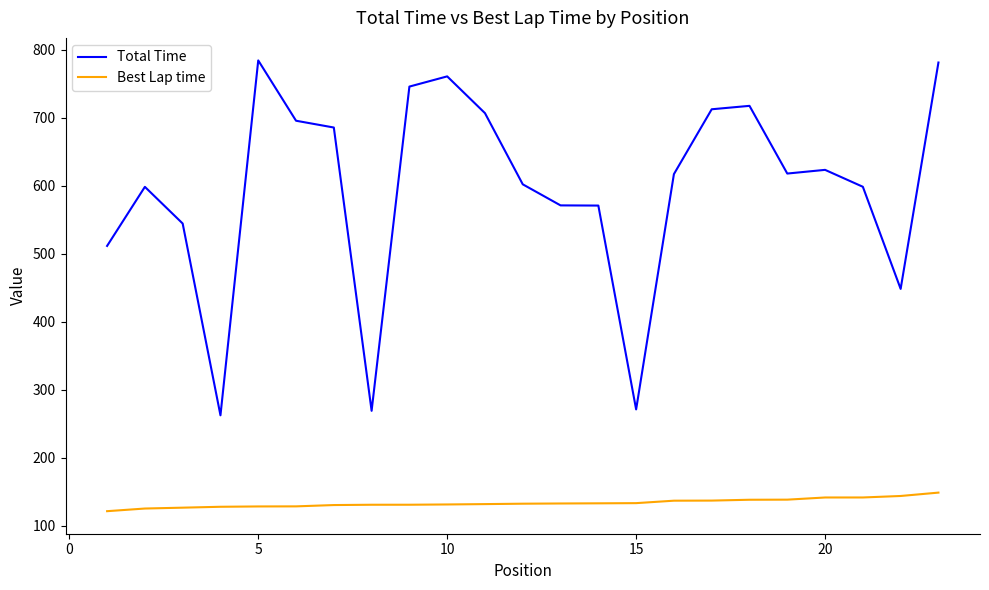

Which series has the largest total across all categories?

Total Time